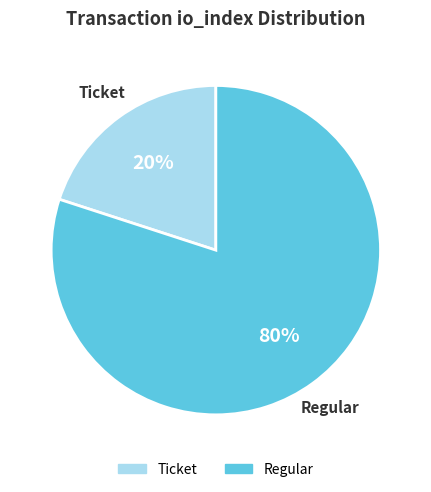

Count the number of slices in the pie.

2